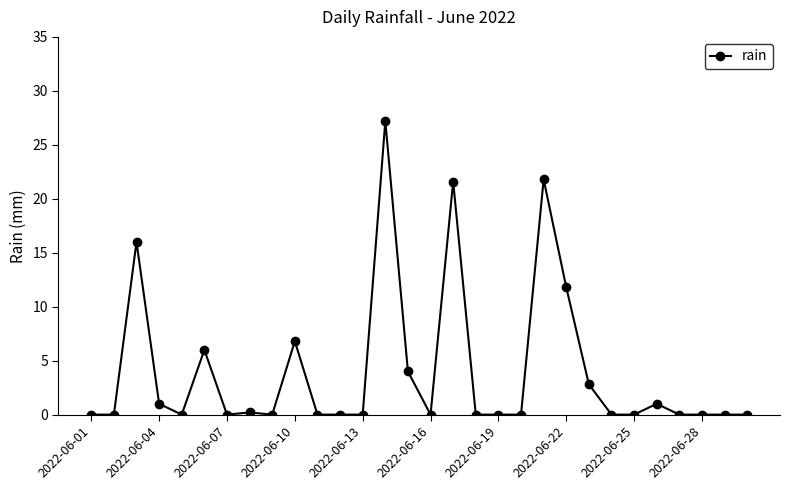

Is this an area chart (filled region under the line)?

No